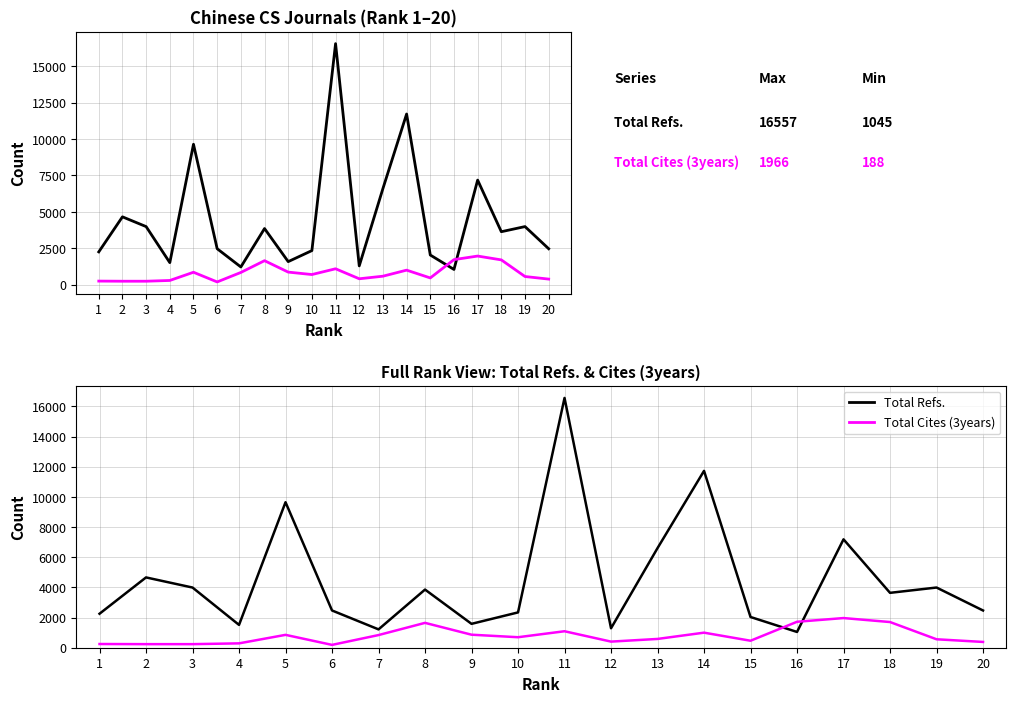

True or false: Total Cites (3years) has a value of 895 at 13.

False